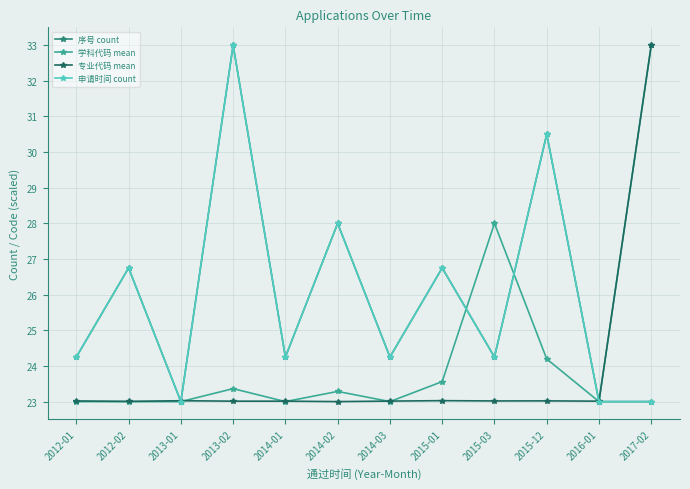

Reading left to right, transcribe all the data shown in this chart.

序号 count: 2012-01=24.2	2012-02=26.8	2013-01=23.0	2013-02=33.0	2014-01=24.2	2014-02=28.0	2014-03=24.2	2015-01=26.8	2015-03=24.2	2015-12=30.5	2016-01=23.0	2017-02=23.0
学科代码 mean: 2012-01=23.0	2012-02=23.0	2013-01=23.0	2013-02=23.4	2014-01=23.0	2014-02=23.3	2014-03=23.0	2015-01=23.6	2015-03=28.0	2015-12=24.2	2016-01=23.0	2017-02=33.0
专业代码 mean: 2012-01=23.0	2012-02=23.0	2013-01=23.0	2013-02=23.0	2014-01=23.0	2014-02=23.0	2014-03=23.0	2015-01=23.0	2015-03=23.0	2015-12=23.0	2016-01=23.0	2017-02=33.0
申请时间 count: 2012-01=24.2	2012-02=26.8	2013-01=23.0	2013-02=33.0	2014-01=24.2	2014-02=28.0	2014-03=24.2	2015-01=26.8	2015-03=24.2	2015-12=30.5	2016-01=23.0	2017-02=23.0